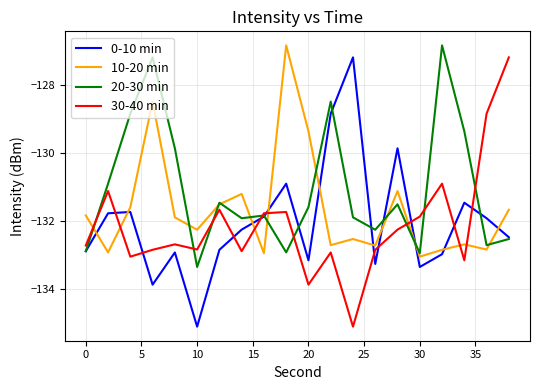

After their last crossing, which series has the higher values: 10-20 min or 30-40 min?

30-40 min